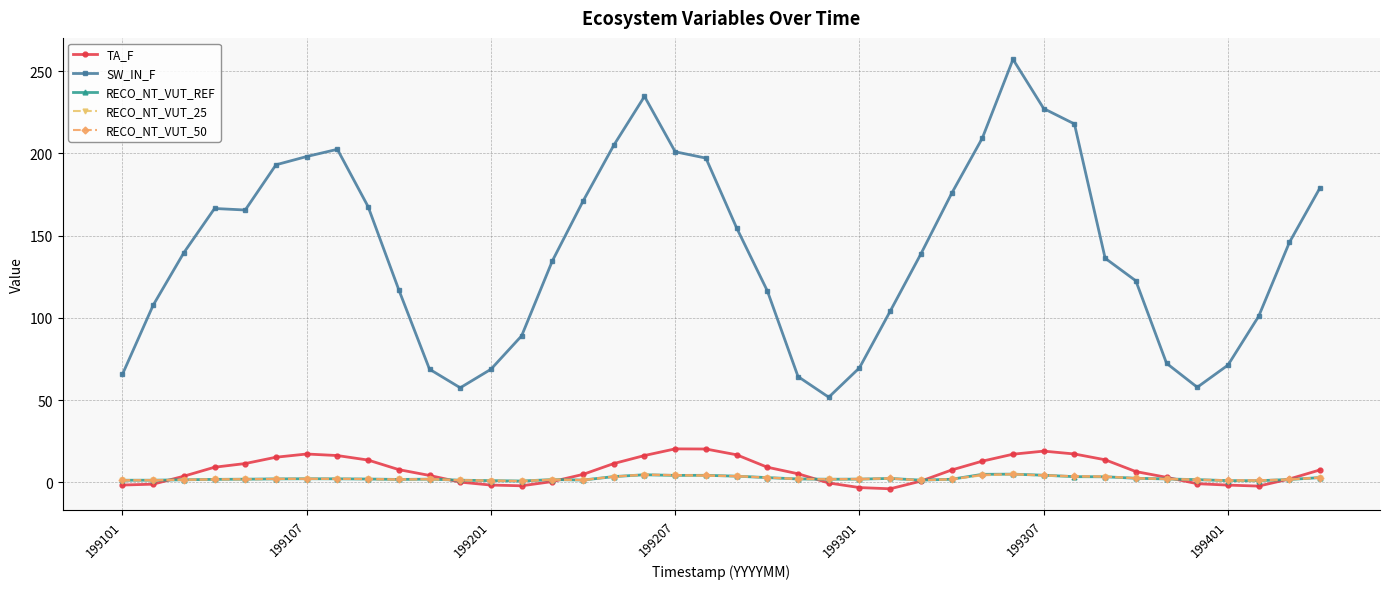

True or false: RECO_NT_VUT_25 and SW_IN_F cross at least once.

False